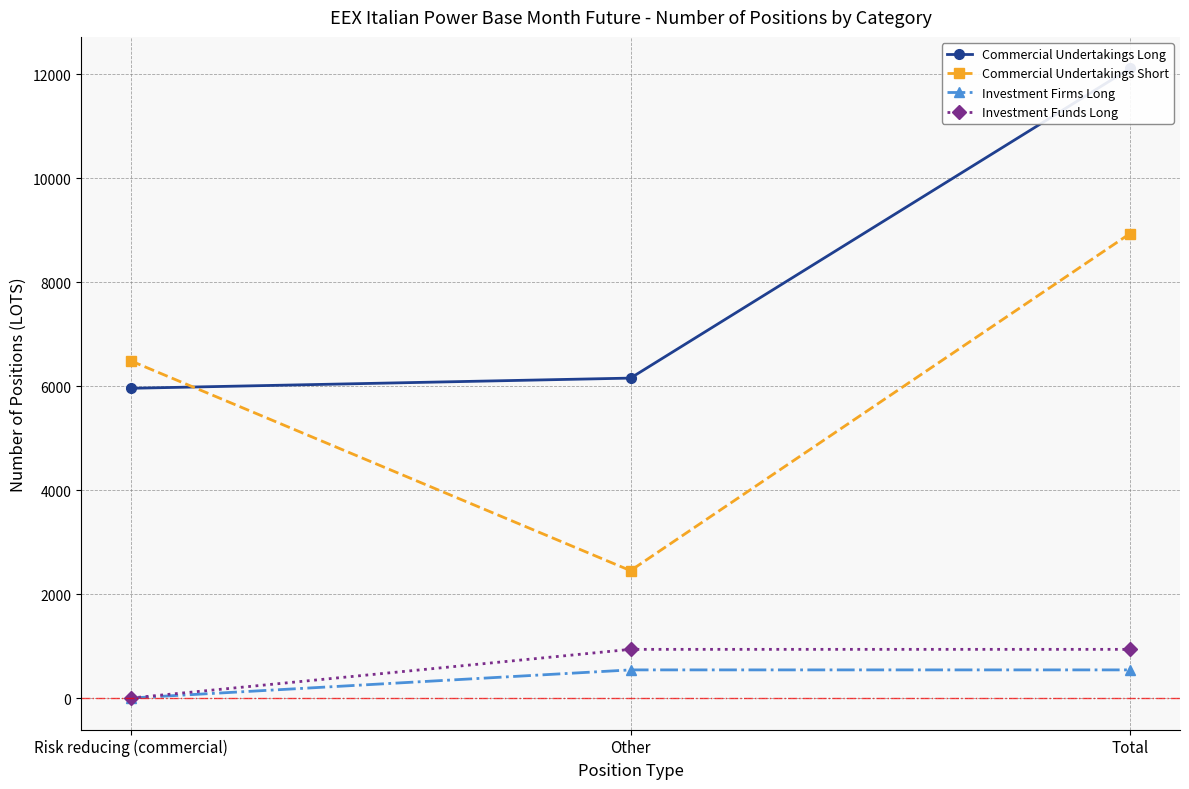

Is the value of Commercial Undertakings Short at Other greater than the value of Investment Firms Long at Total?

Yes